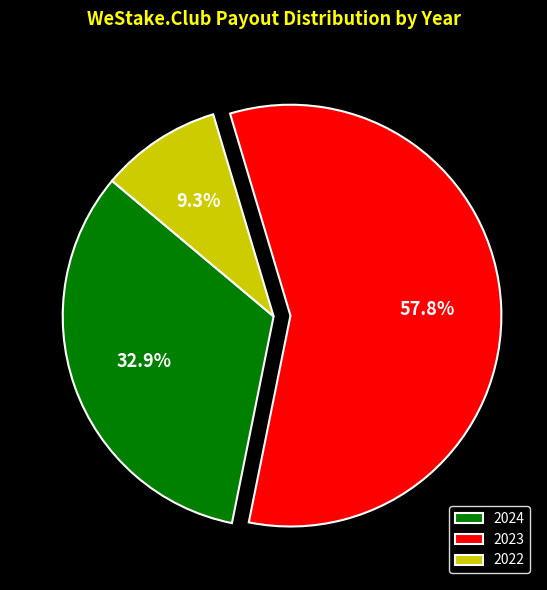

Is there any slice that represents more than half of the pie?

Yes